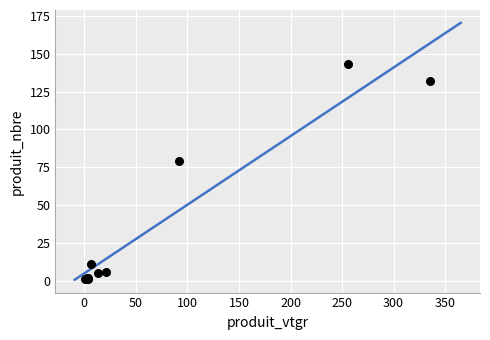

What Y value in the scatter plot is closest to 72?

79